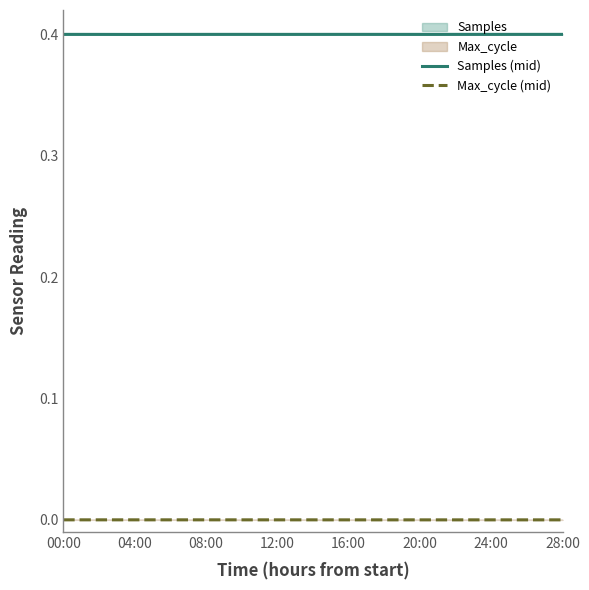

What is the minimum value for Samples (mid)?

0.4